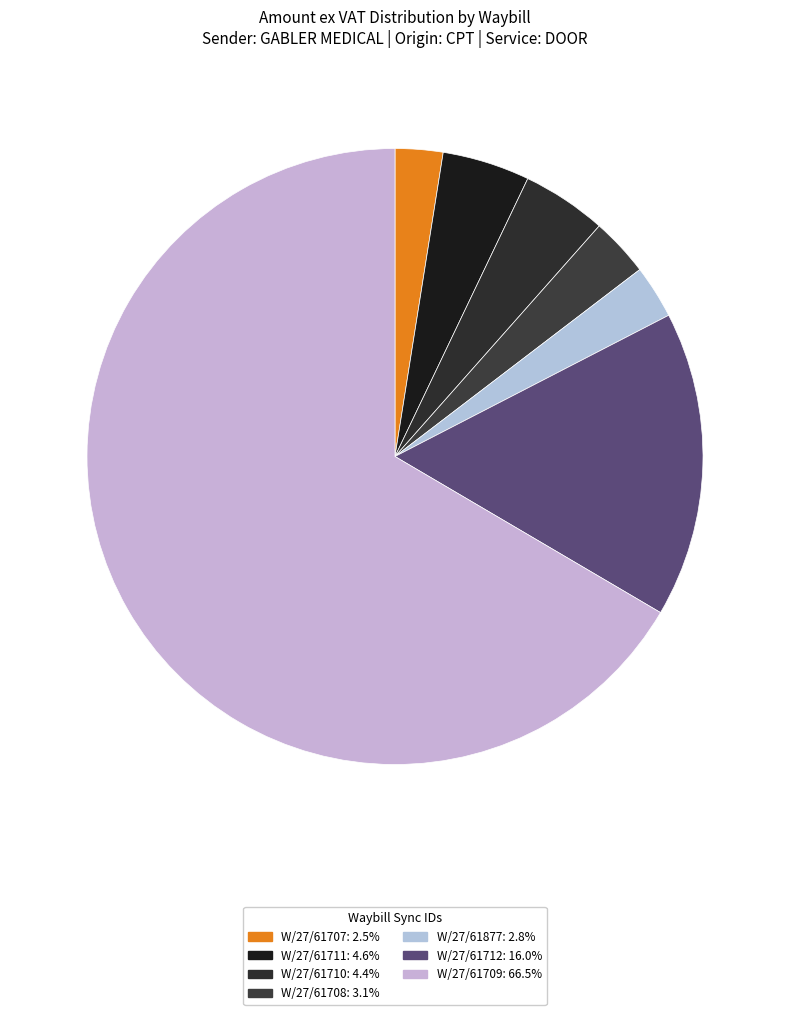

What is the smallest slice in the pie chart?

W/27/61707